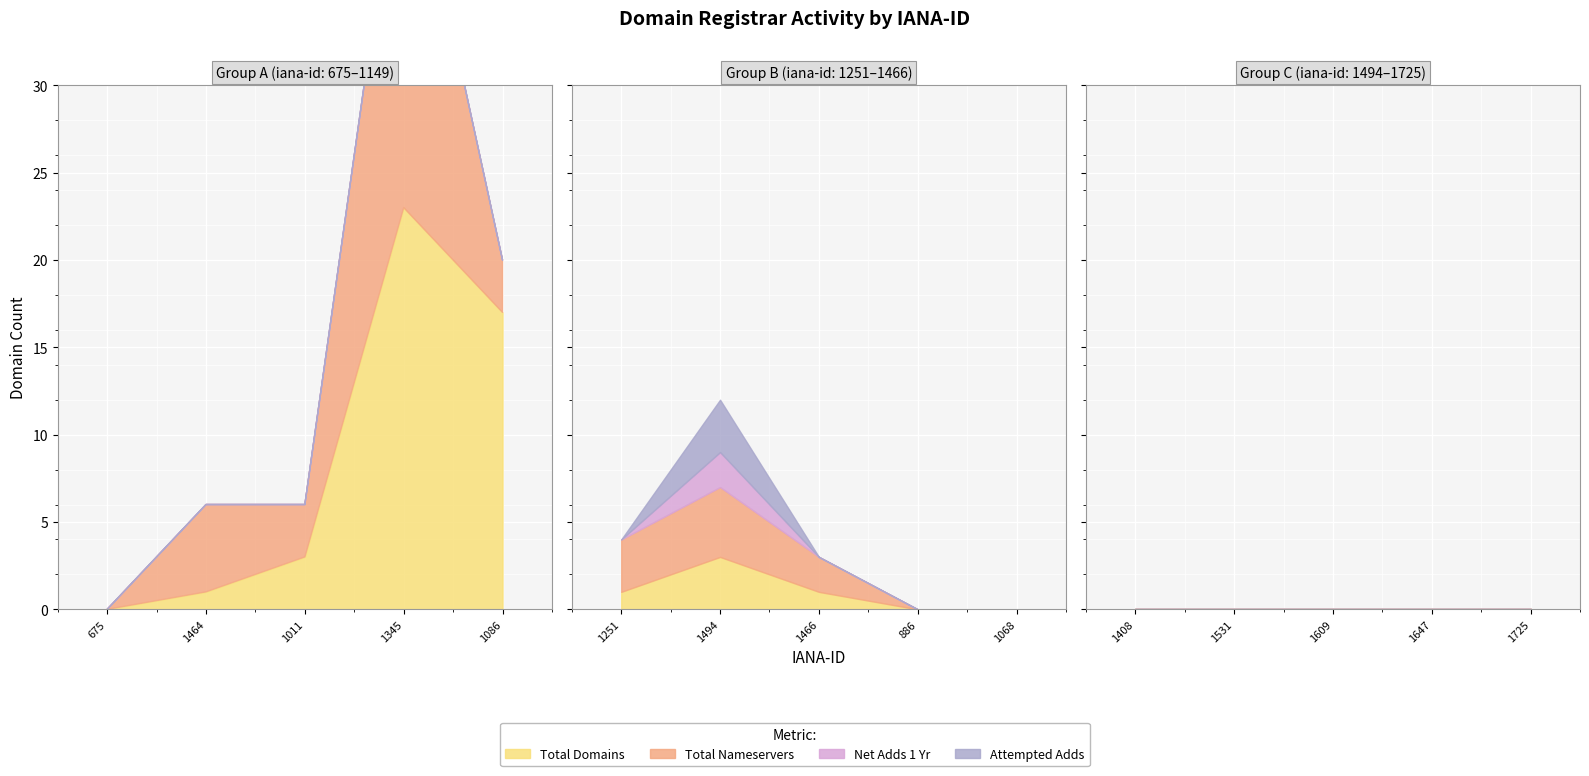

Between 675 and 1494, which series saw the biggest shift?

total-nameservers